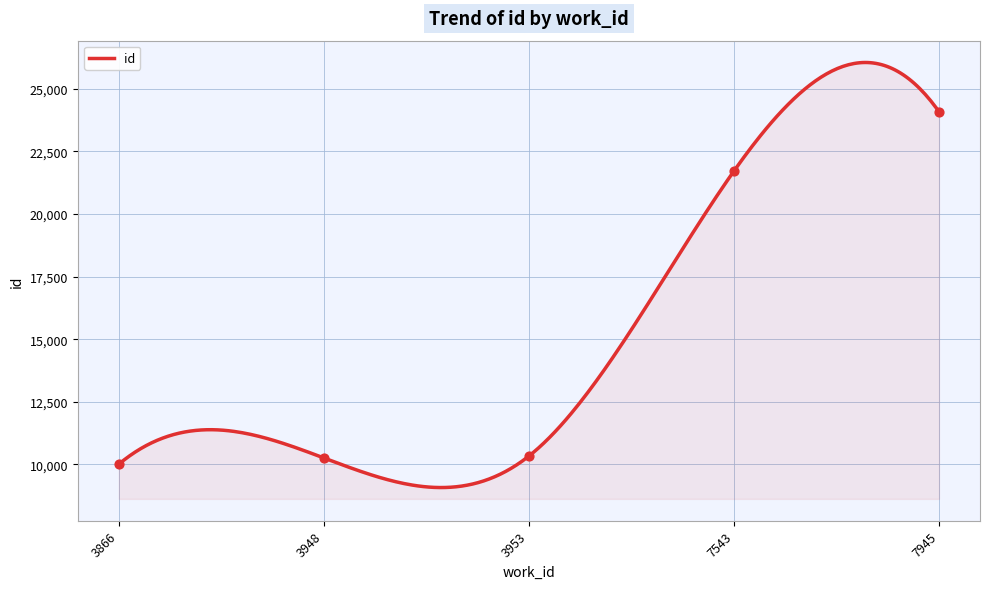

Approximately how many times larger is the value at 3953 compared to 3866?

1.0